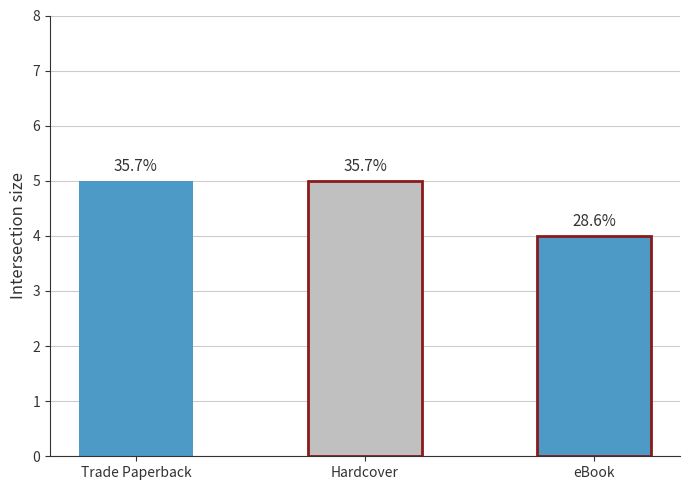

What is the difference between the values at Hardcover and eBook?

1